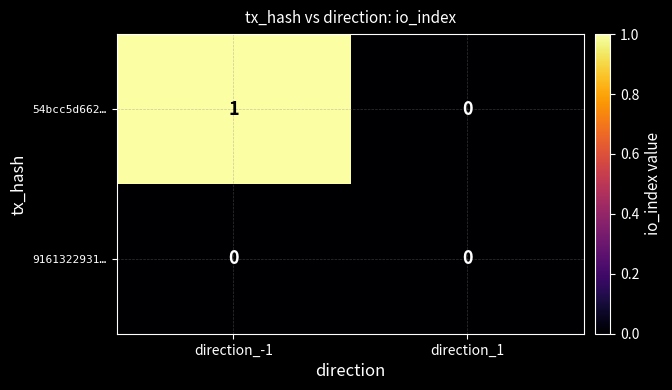

List the series in order of their overall mean, highest first.

54bcc5d662…, 9161322931…